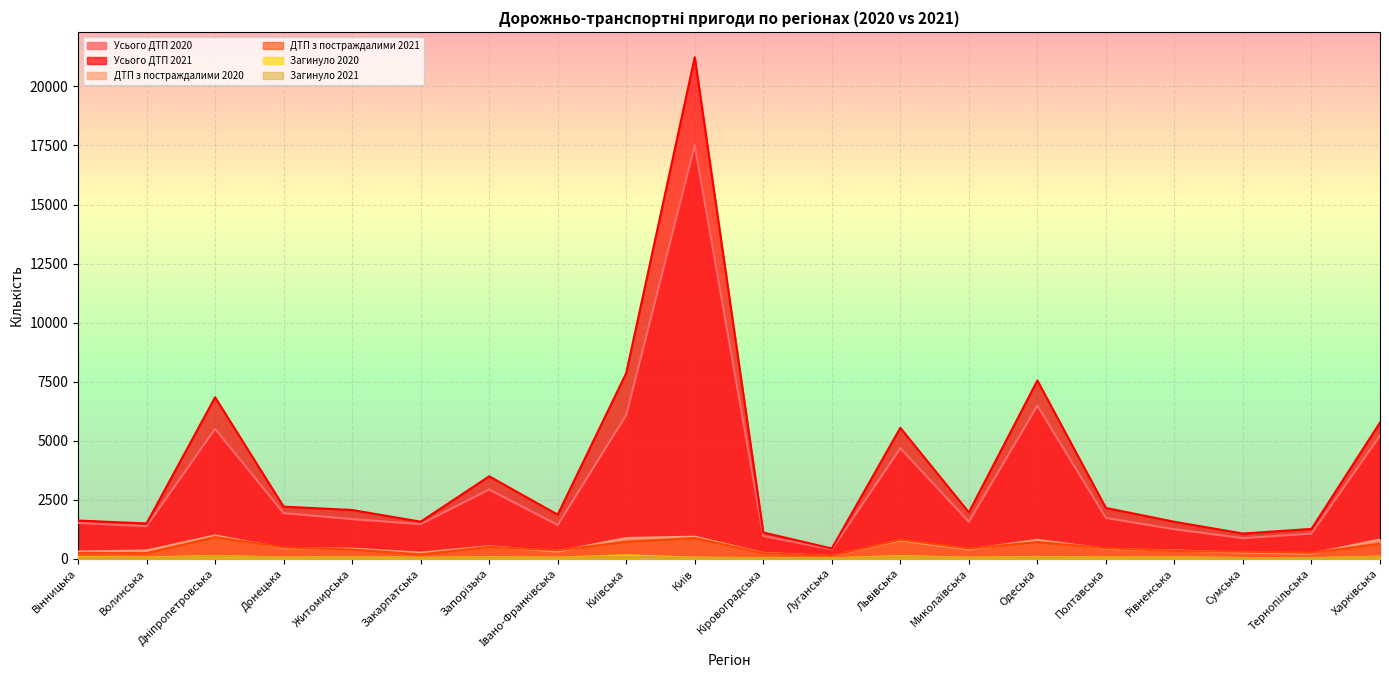

Which has a higher value, Луганська or Київська?

Київська